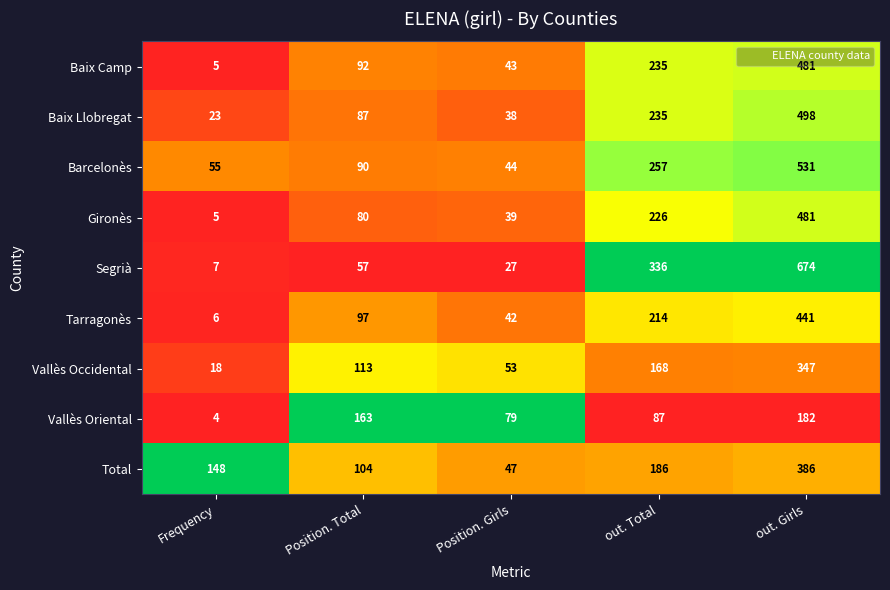

Which series has the largest total across all categories?

Segrià